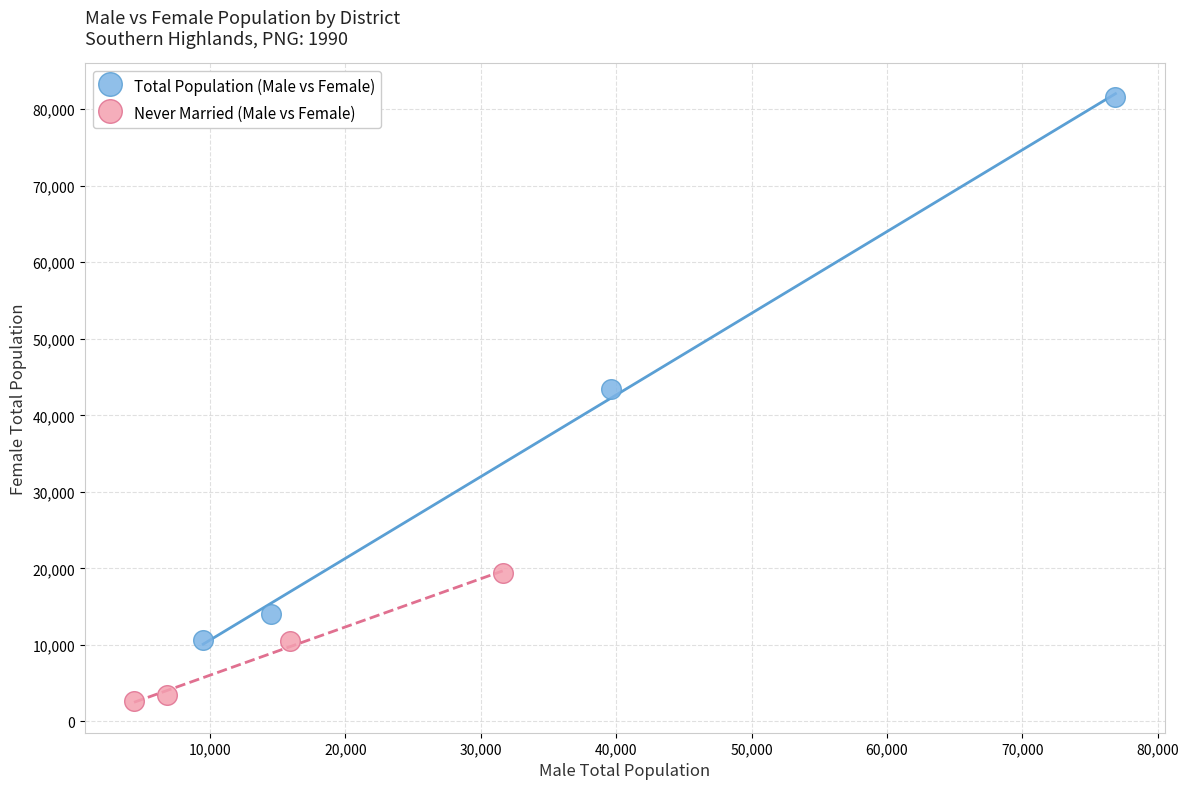

What are all the series names shown in the legend?

Total Population (Male vs Female), Never Married (Male vs Female)